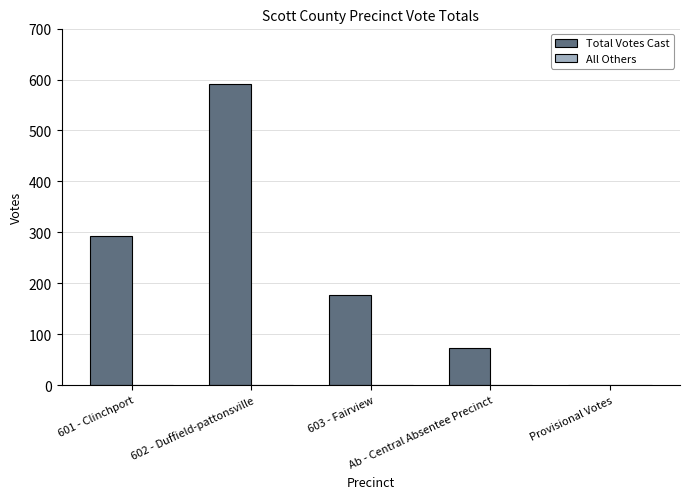

Are the bars horizontal?

No